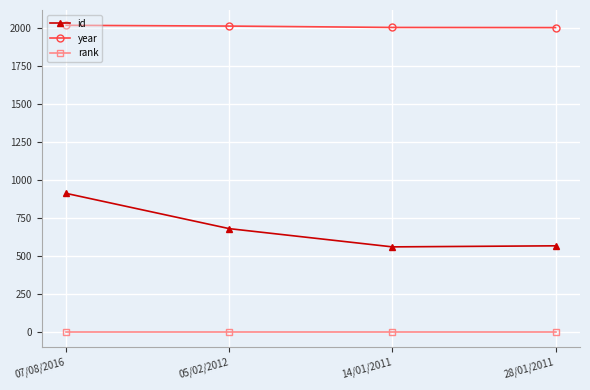

List the series in order of their overall mean, lowest first.

rank, id, year